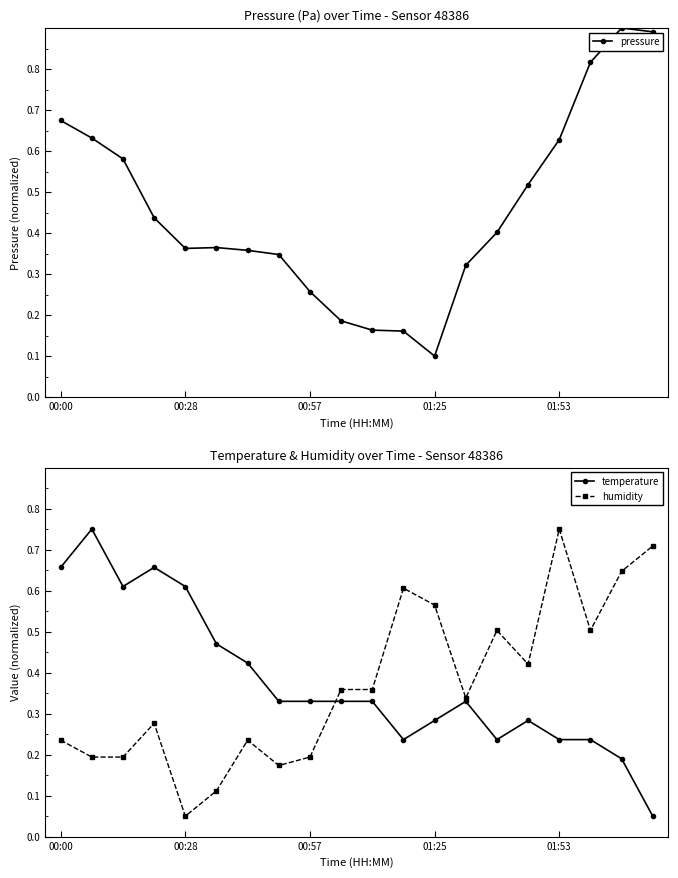

Where is temperature nearest to the value 0?

19